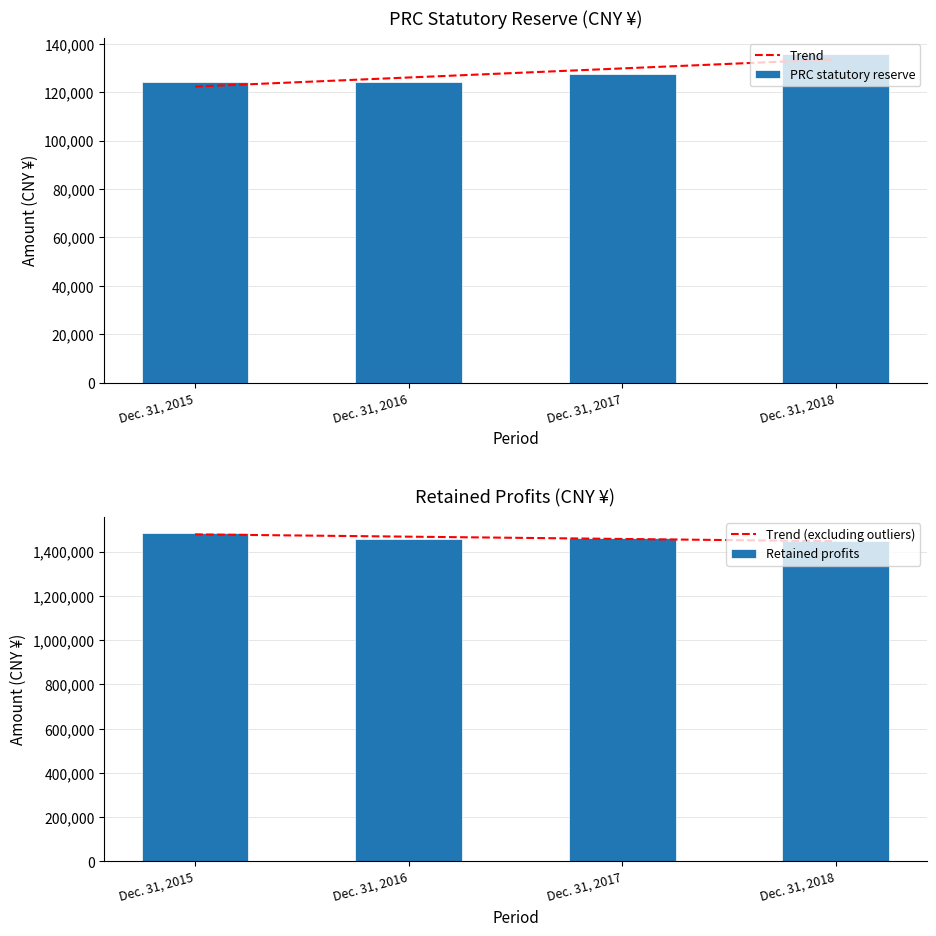

Which series has the largest total across all categories?

Trend (excluding outliers)